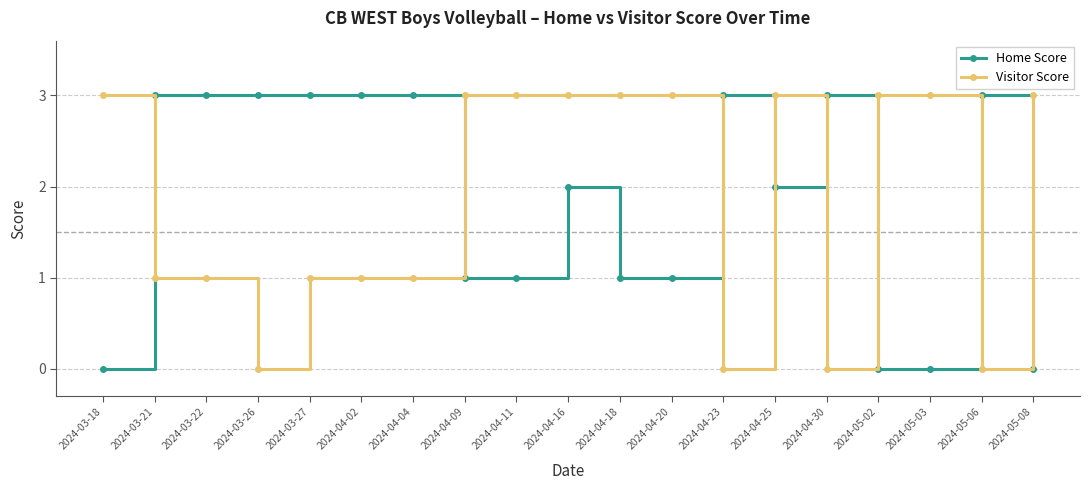

How many categories are shown in the chart?

19